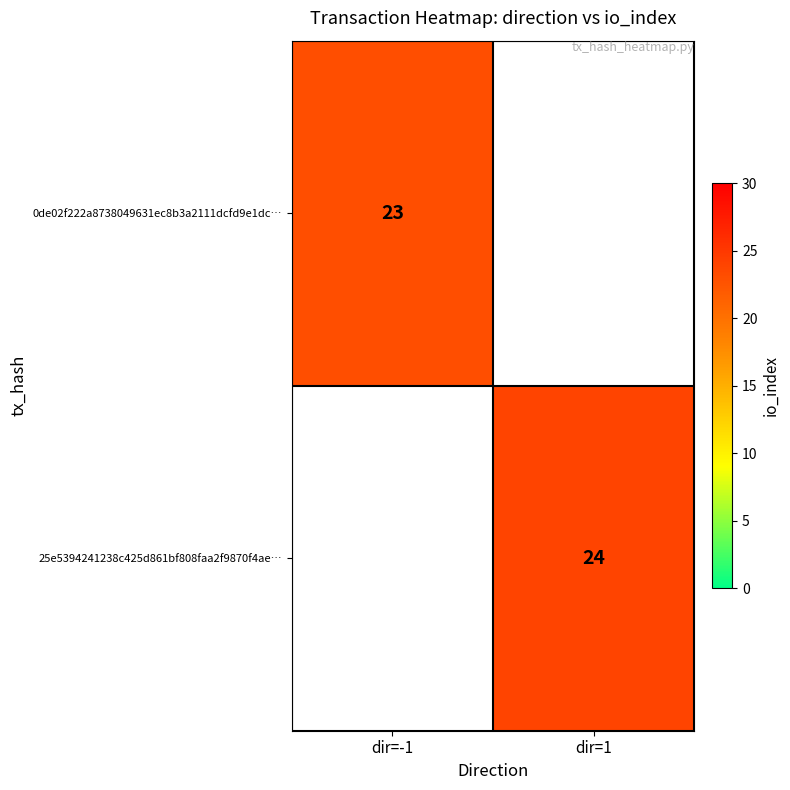

Which category has the highest value across all series?

dir=1